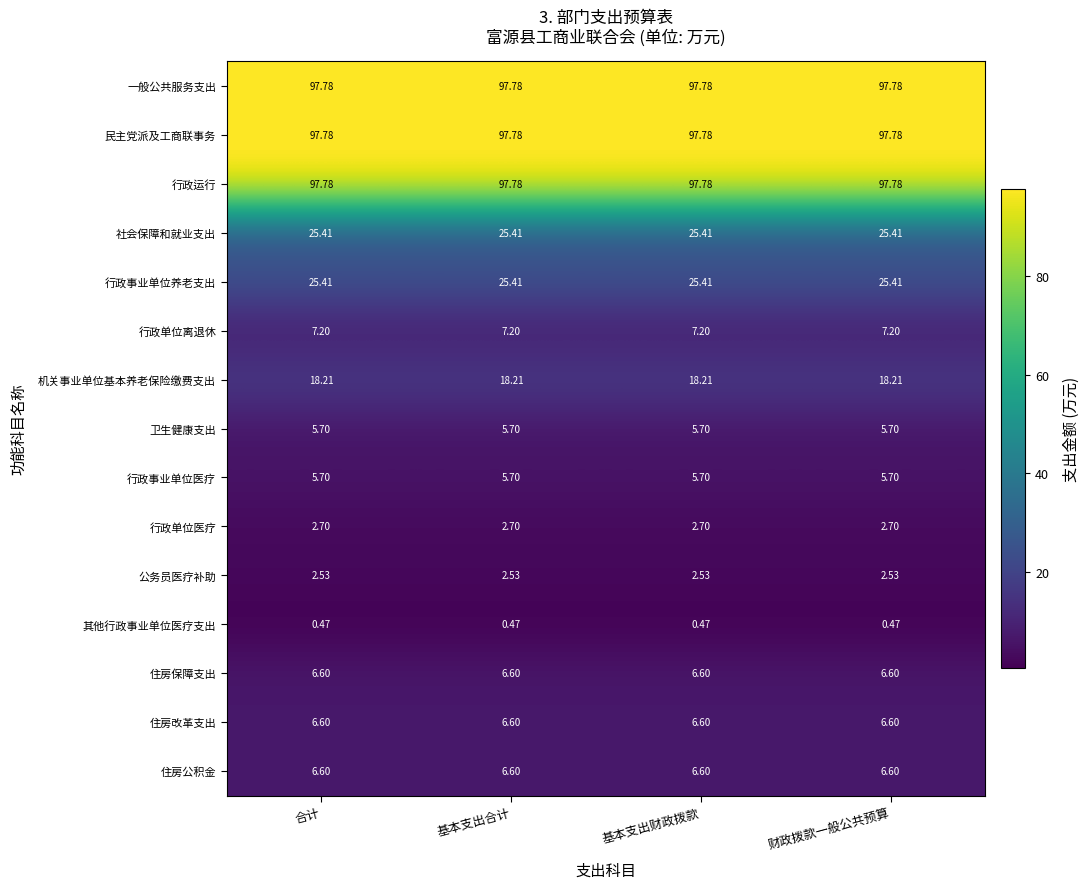

At how many categories does at least one series exceed 40?

4